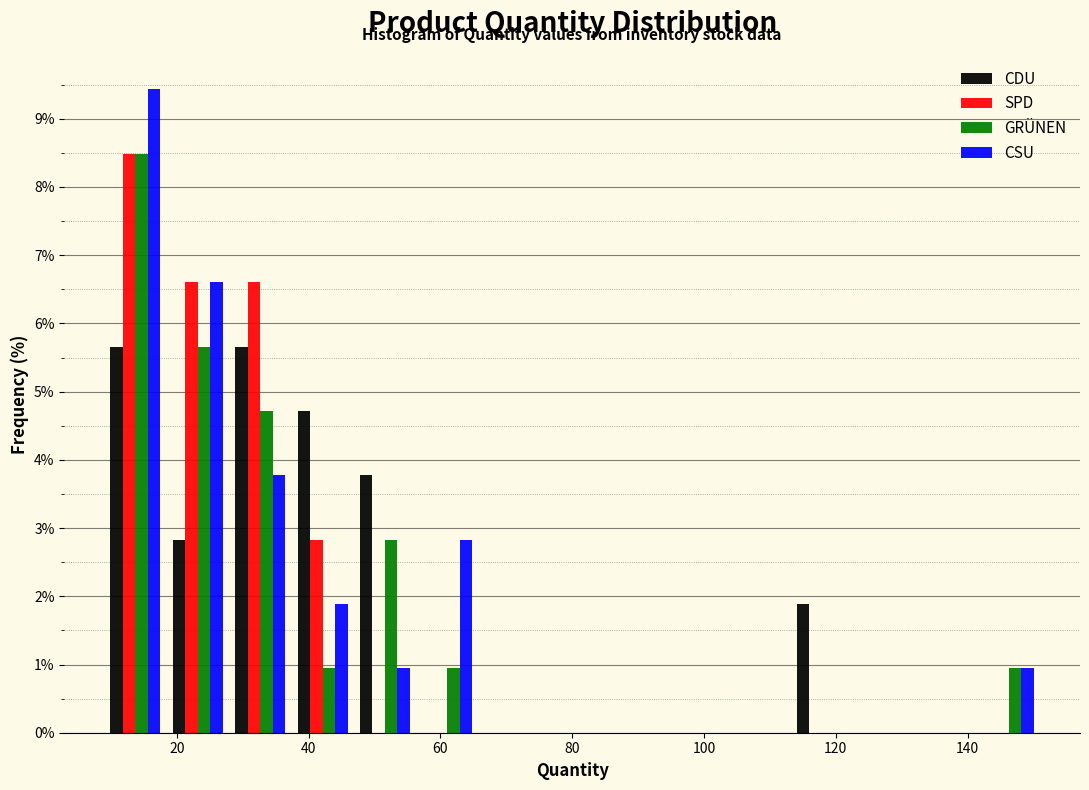

What is the height of the SPD bar covering 38 to 46 on the x-axis? Neither the bar edges nor the heights are printed on the chart, so give them approximately, as read against the axes.

2.8